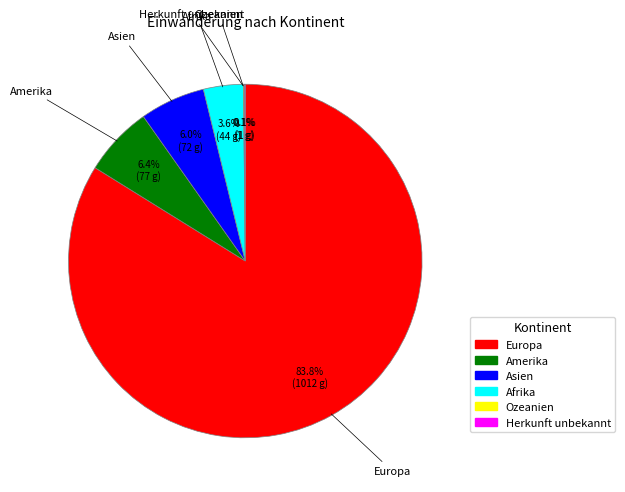

What percentage is NOT represented by Europa?

16.2%